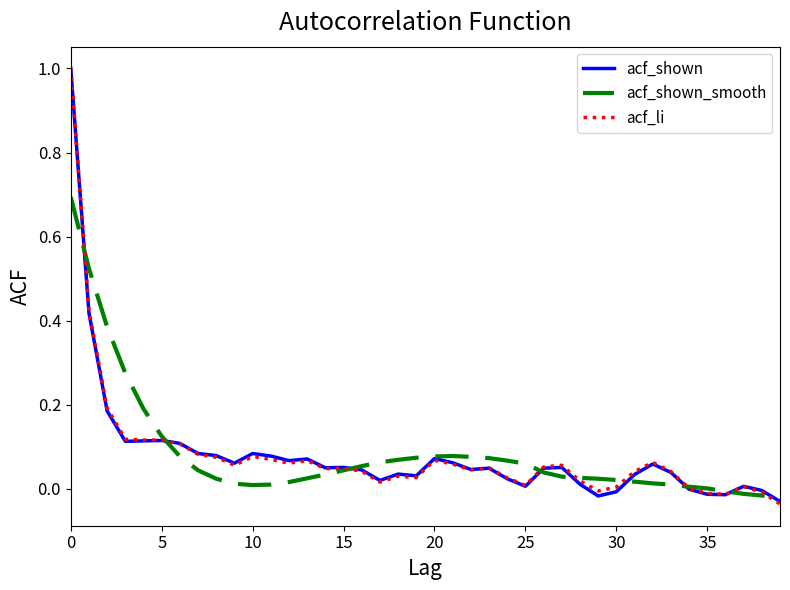

How many categories are shown in the chart?

40